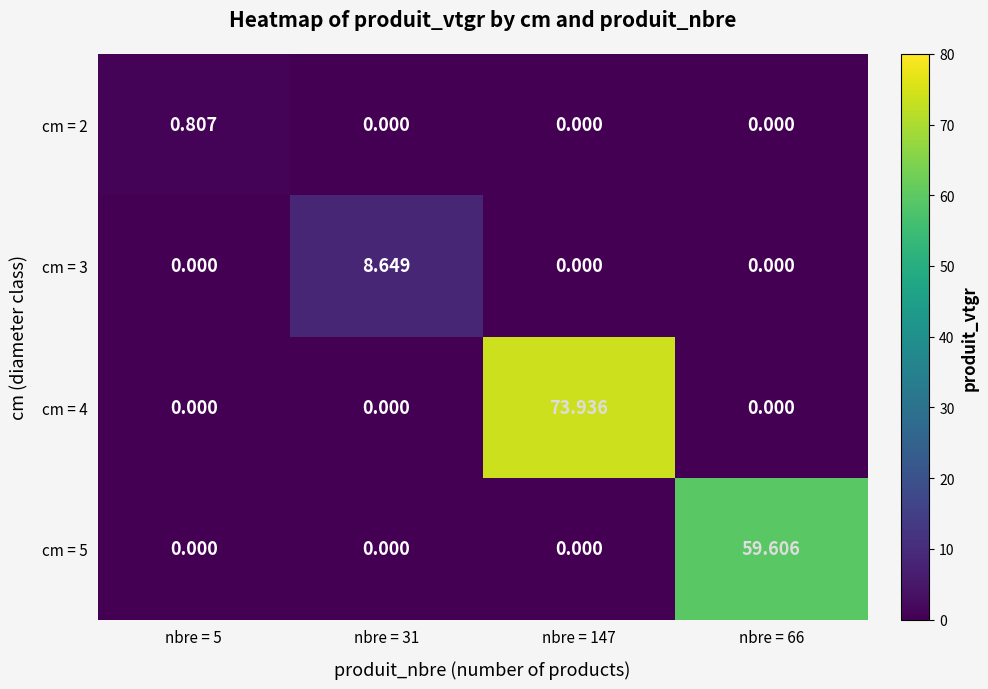

How many values in cm = 3 are above zero?

1